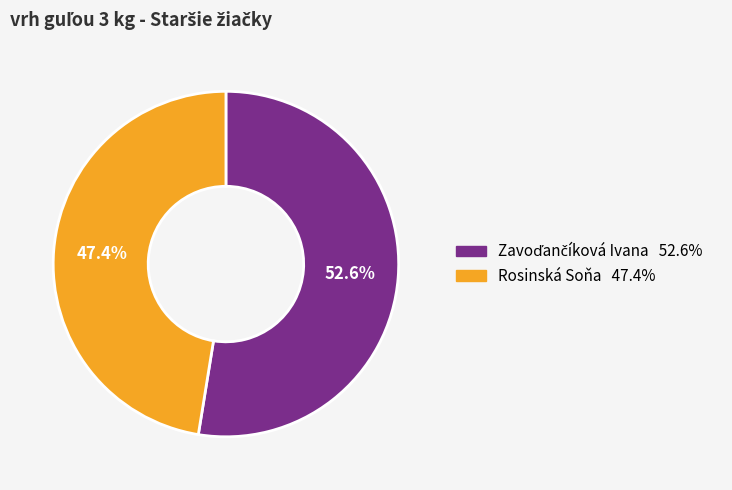

What is the smallest slice in the pie chart?

Rosinská Soňa